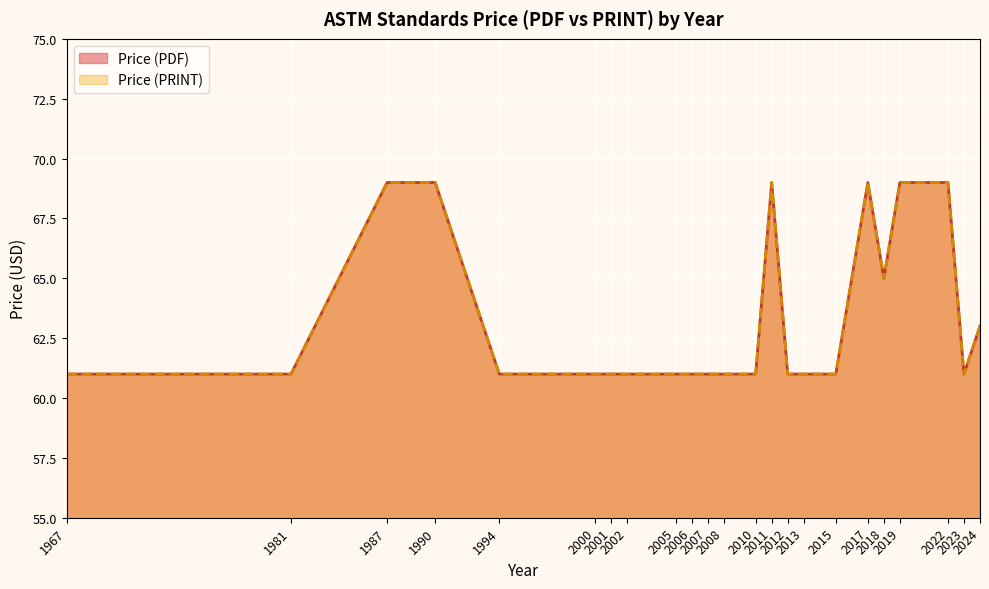

True or false: Price (PDF) and Price (PRINT) cross at least once.

False